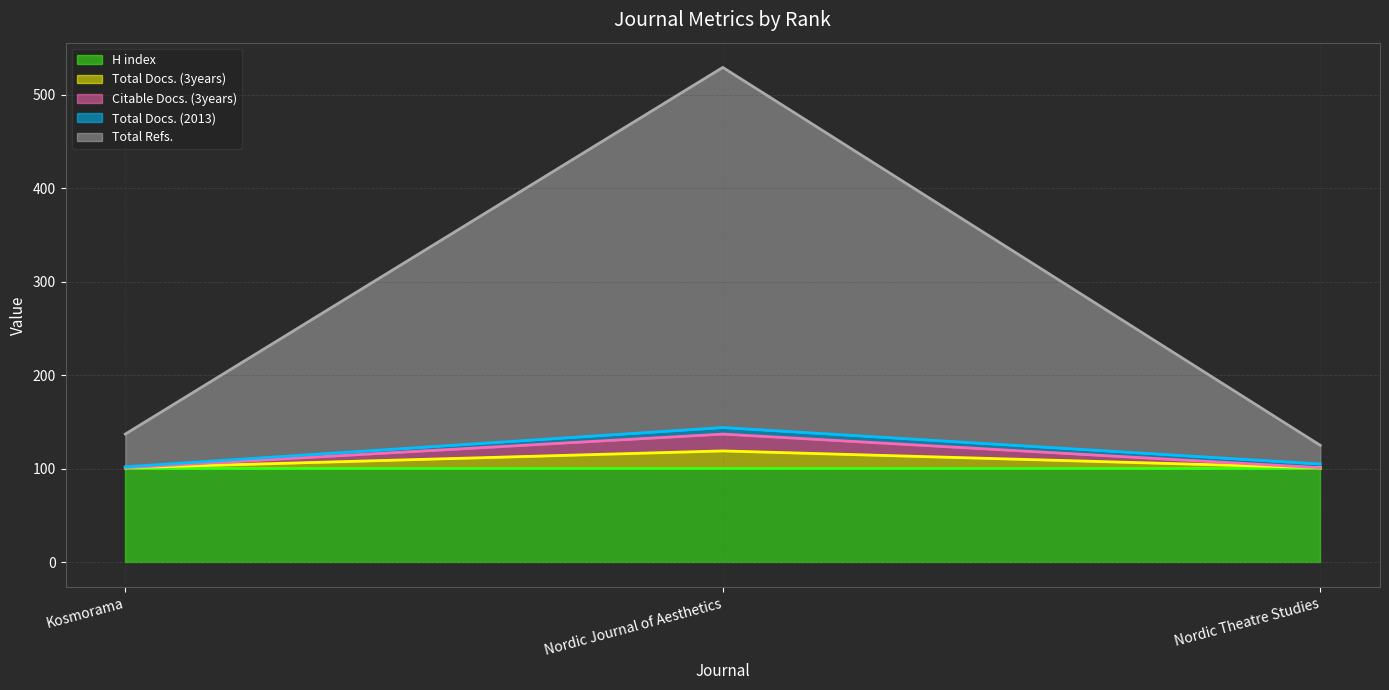

The Total Docs. (3years) series shows 169 at Nordic Theatre Studies. True or false?

False